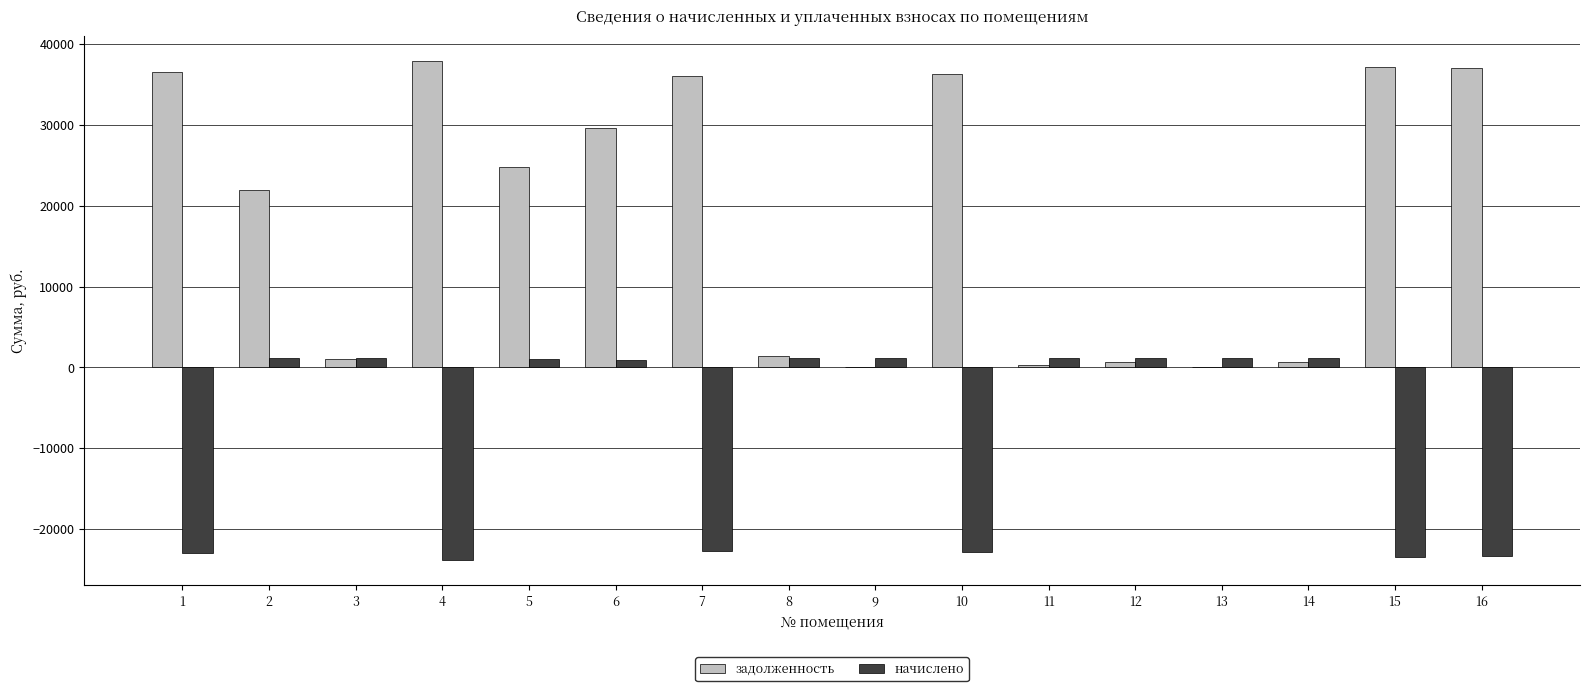

At which category is the sum across all series the highest?

6